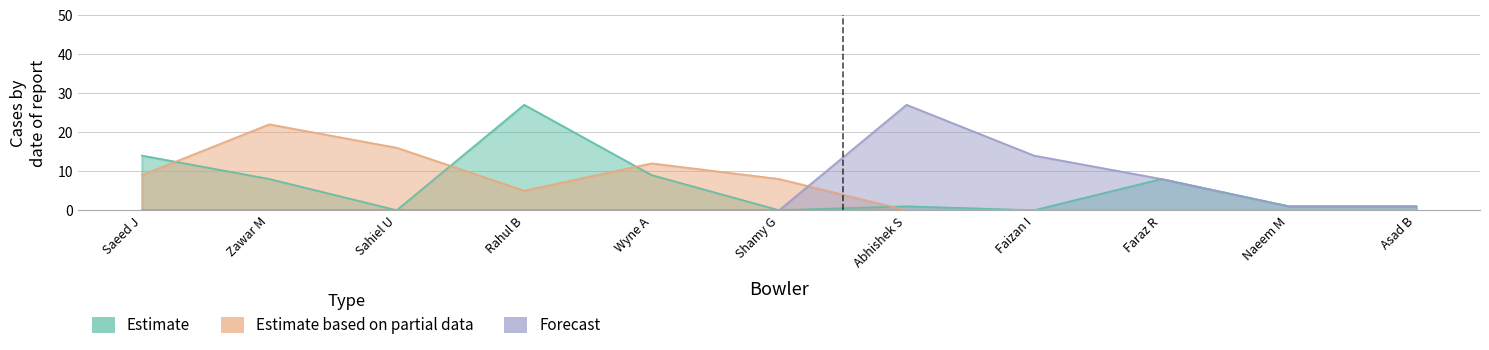

True or false: Forecast and Estimate intersect in this chart.

False